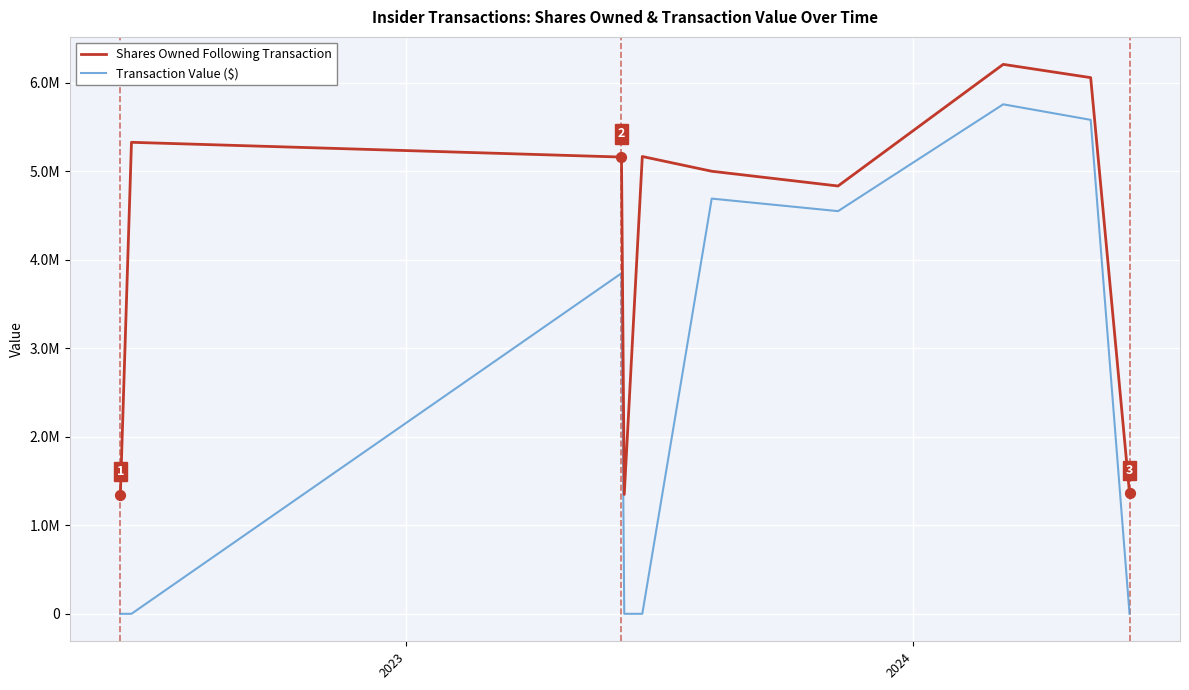

Does the chart have visible grid lines?

Yes